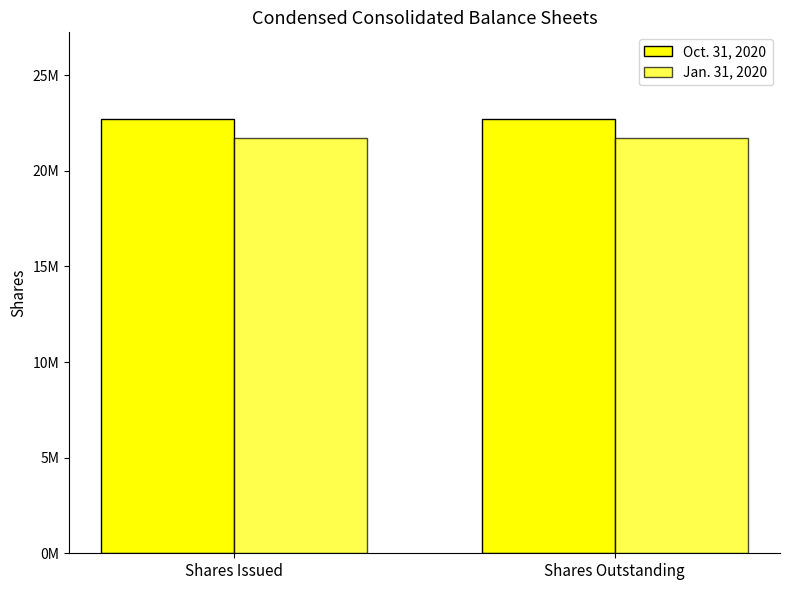

What is the average value of the Jan. 31, 2020 series?

21700000